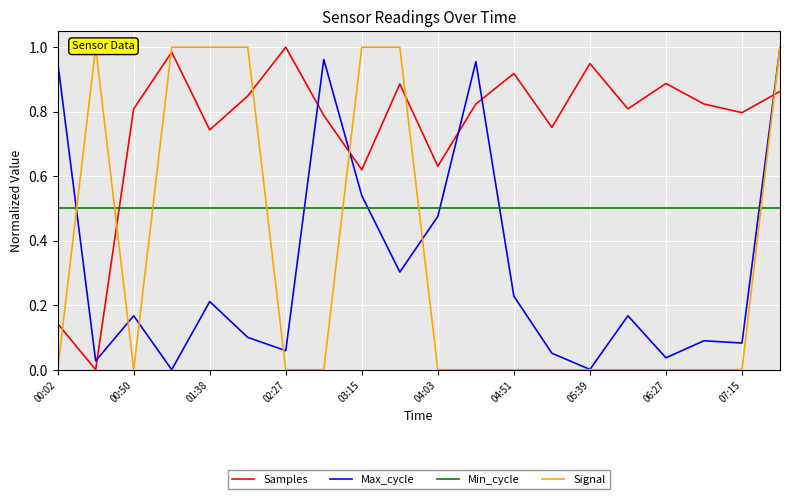

How many interior local valleys does the Max_cycle series have?

7